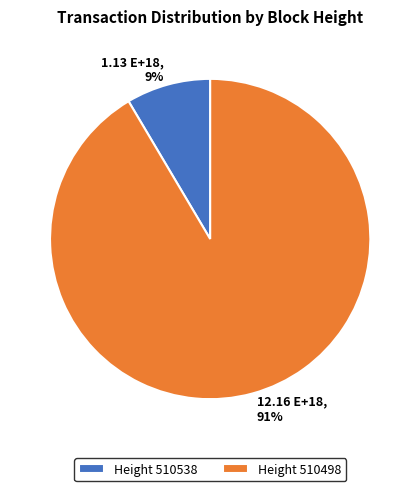

The Height 510498 slice represents 91% of the pie. True or false?

True